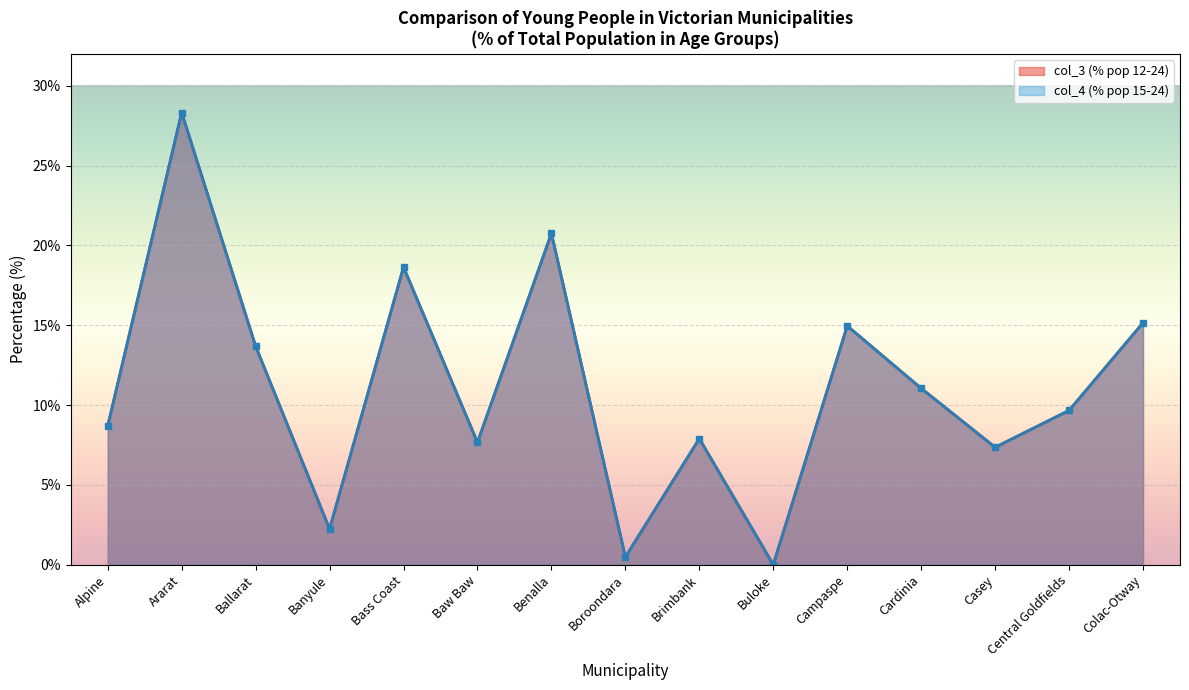

What is the label of the 10th point from the left?

Buloke